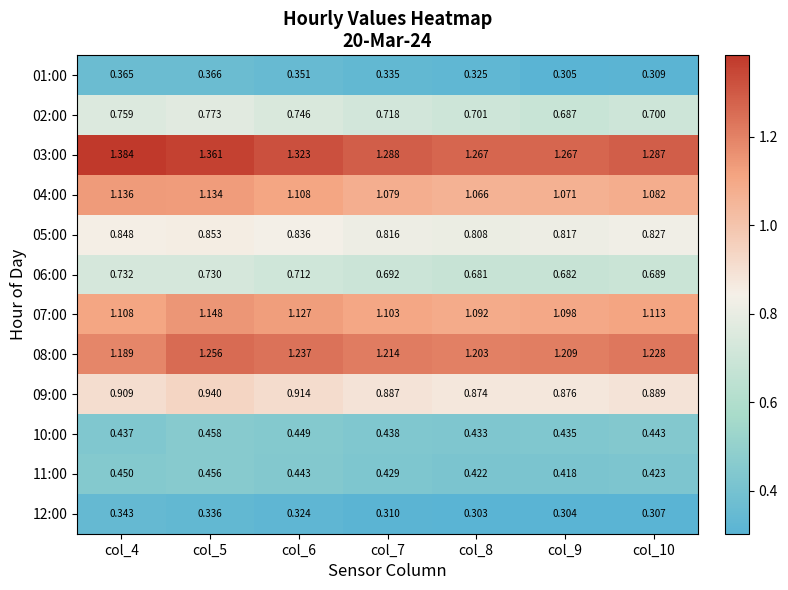

Count the number of data series in this chart.

12